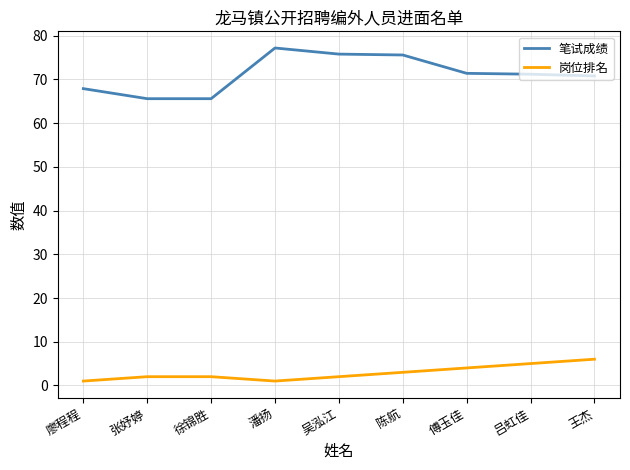

What position from the right is 吴泓江?

5